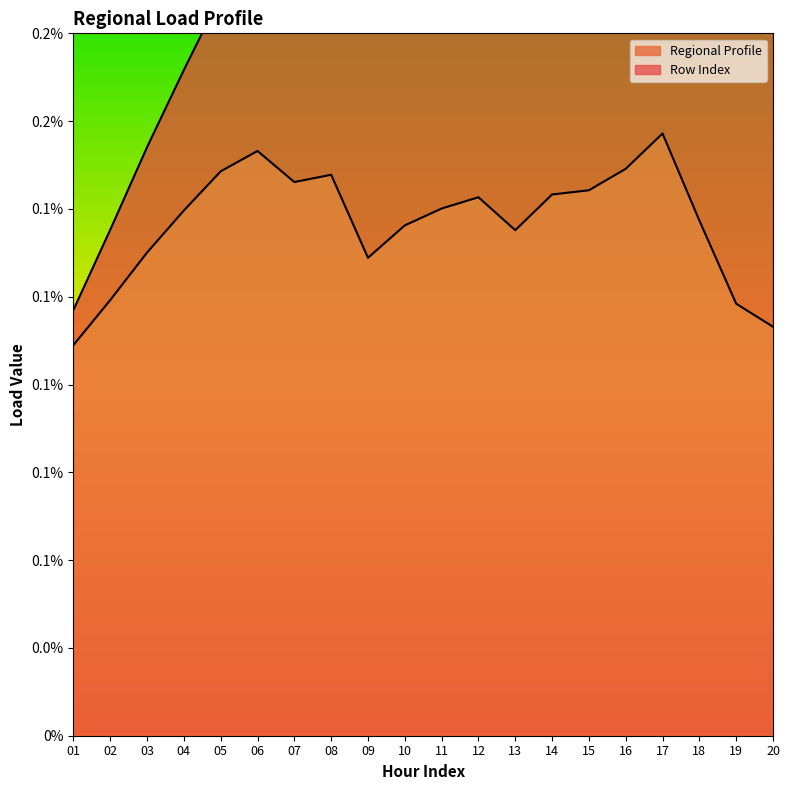

Which category has the highest value across all series?

17